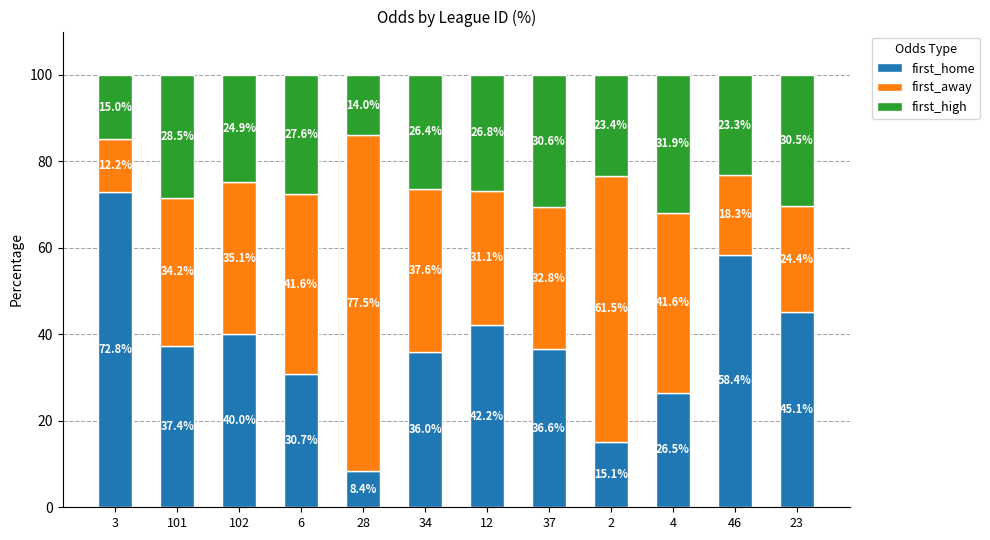

The first_home series shows 103.4 at 3. True or false?

False